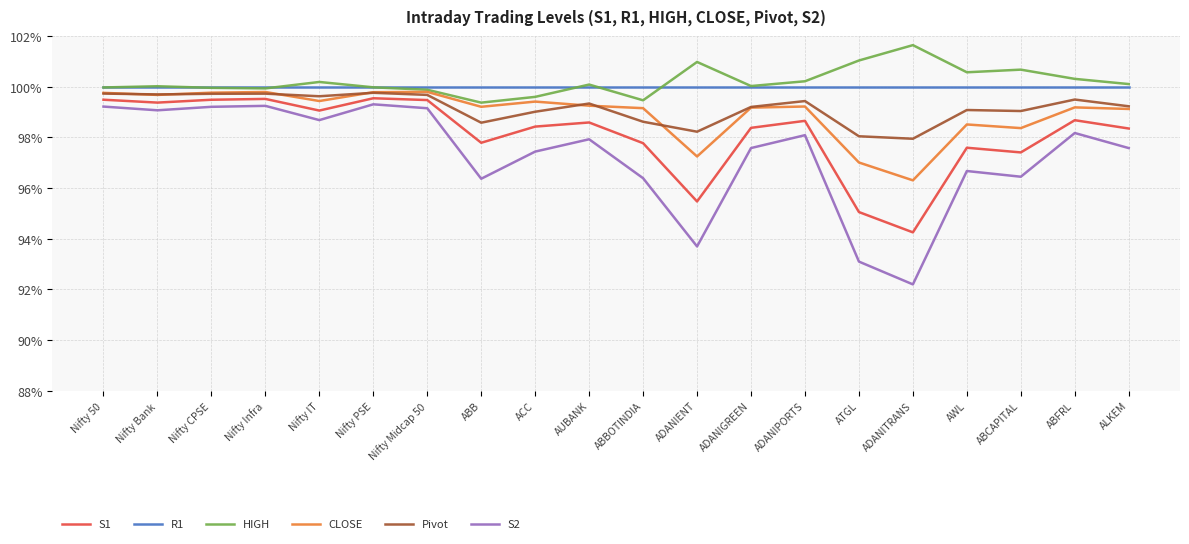

What position from the right is ADANITRANS?

5